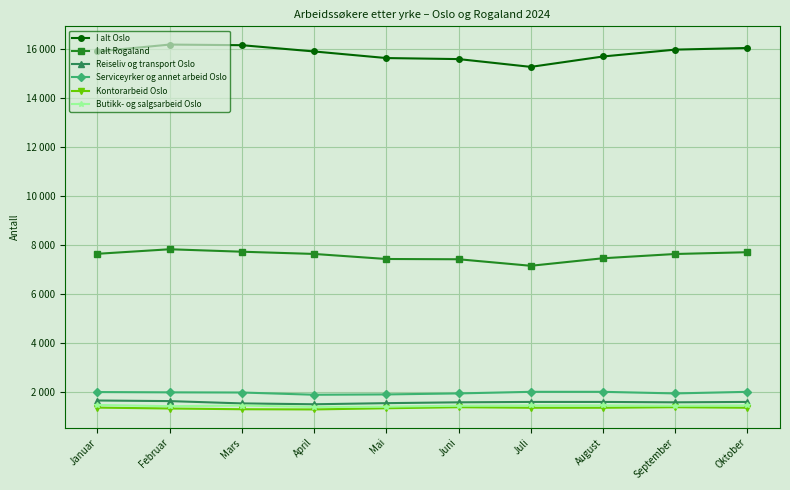

Which label corresponds to the largest value in the chart?

Februar